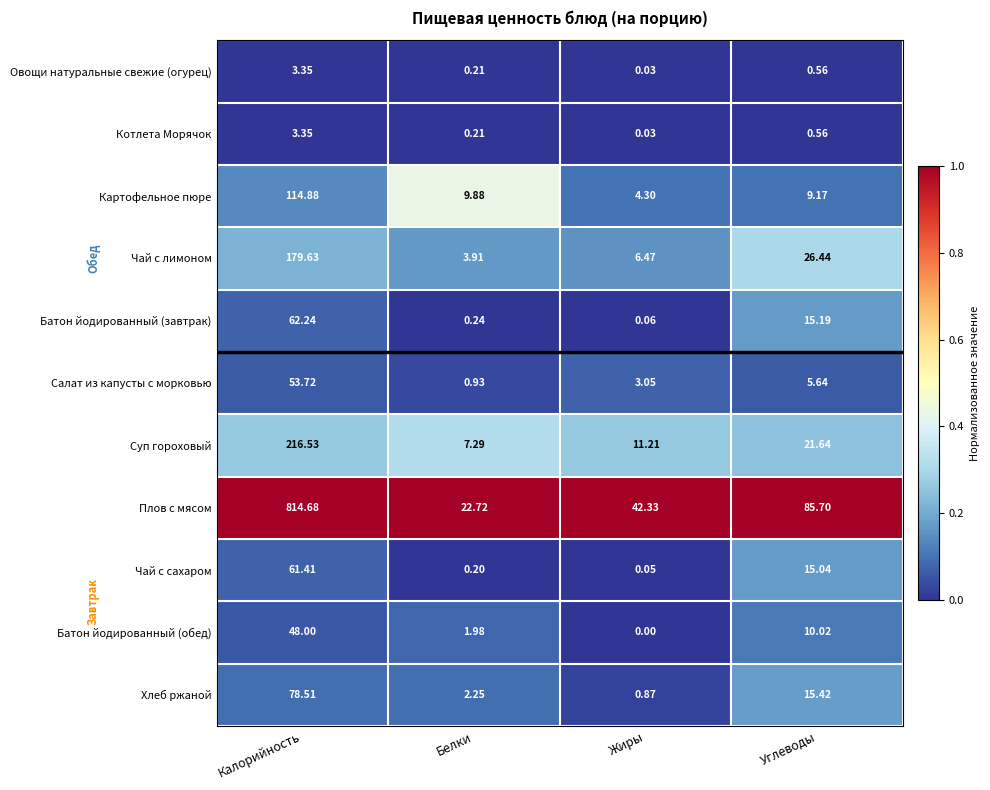

Which label corresponds to the smallest value in the chart?

Жиры